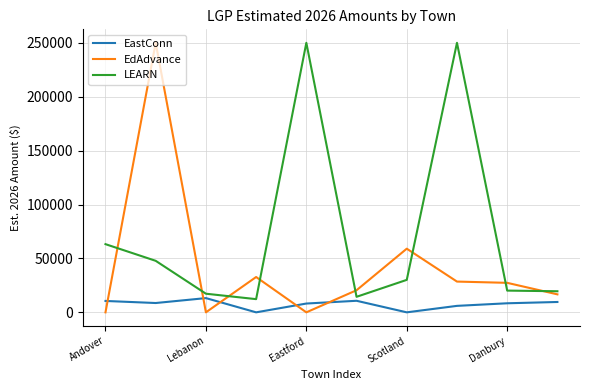

Which series has the largest total across all categories?

LEARN